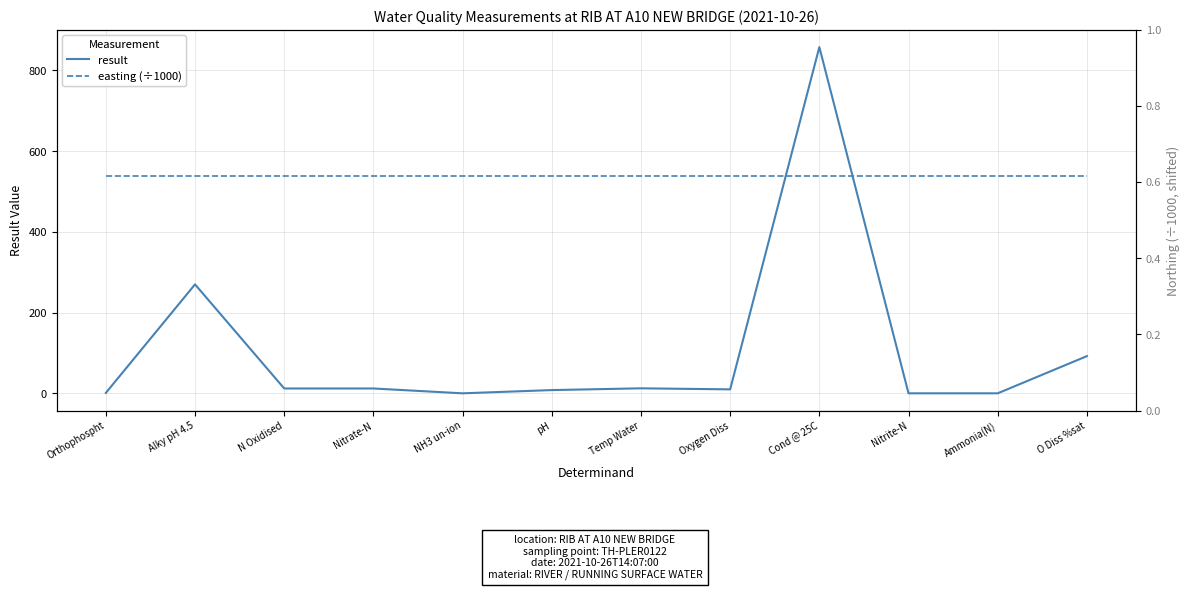

What is the sum of the result values at NH3 un-ion and Cond @ 25C?

858.0